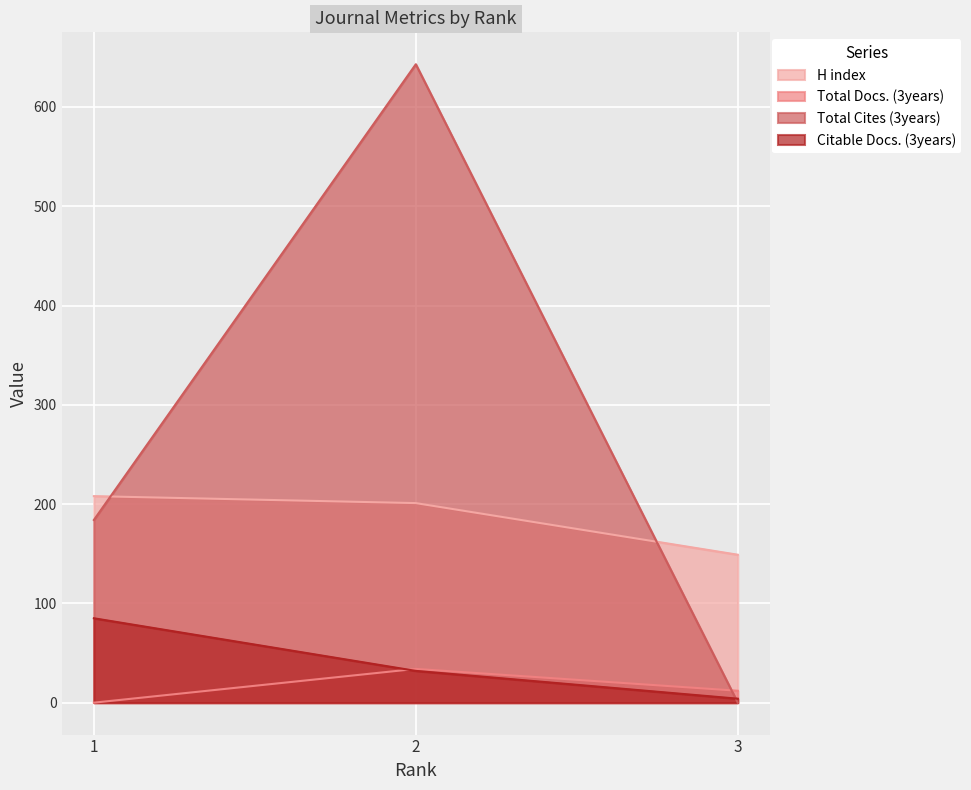

At which category is the sum across all series the highest?

2